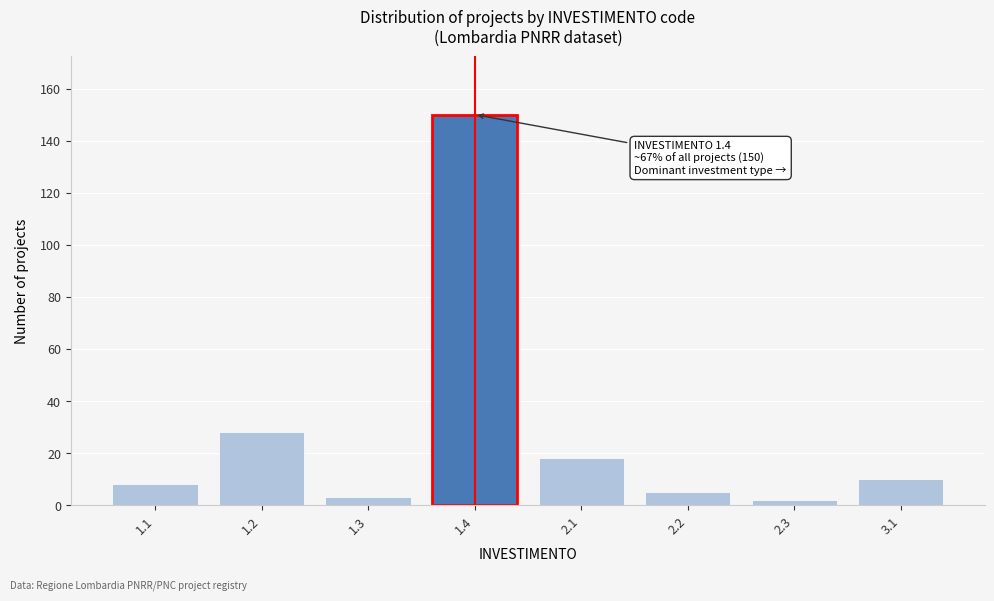

Reading left to right, transcribe all the data shown in this chart.

1.1=8	1.2=28	1.3=3	1.4=150	2.1=18	2.2=5	2.3=2	3.1=10